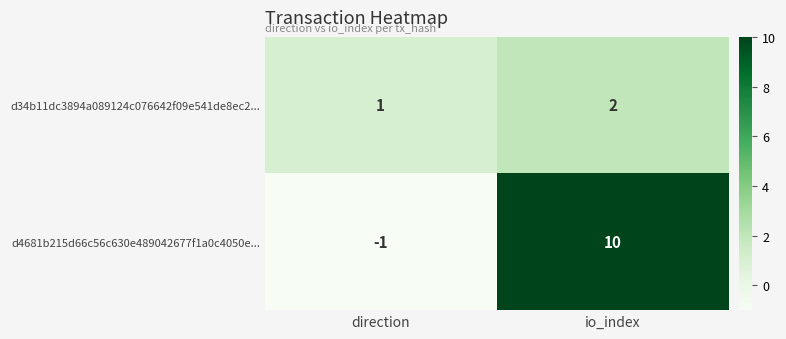

How many values in the d34b11dc3894a089124c076642f09e541de8ec2... series are below 2?

1